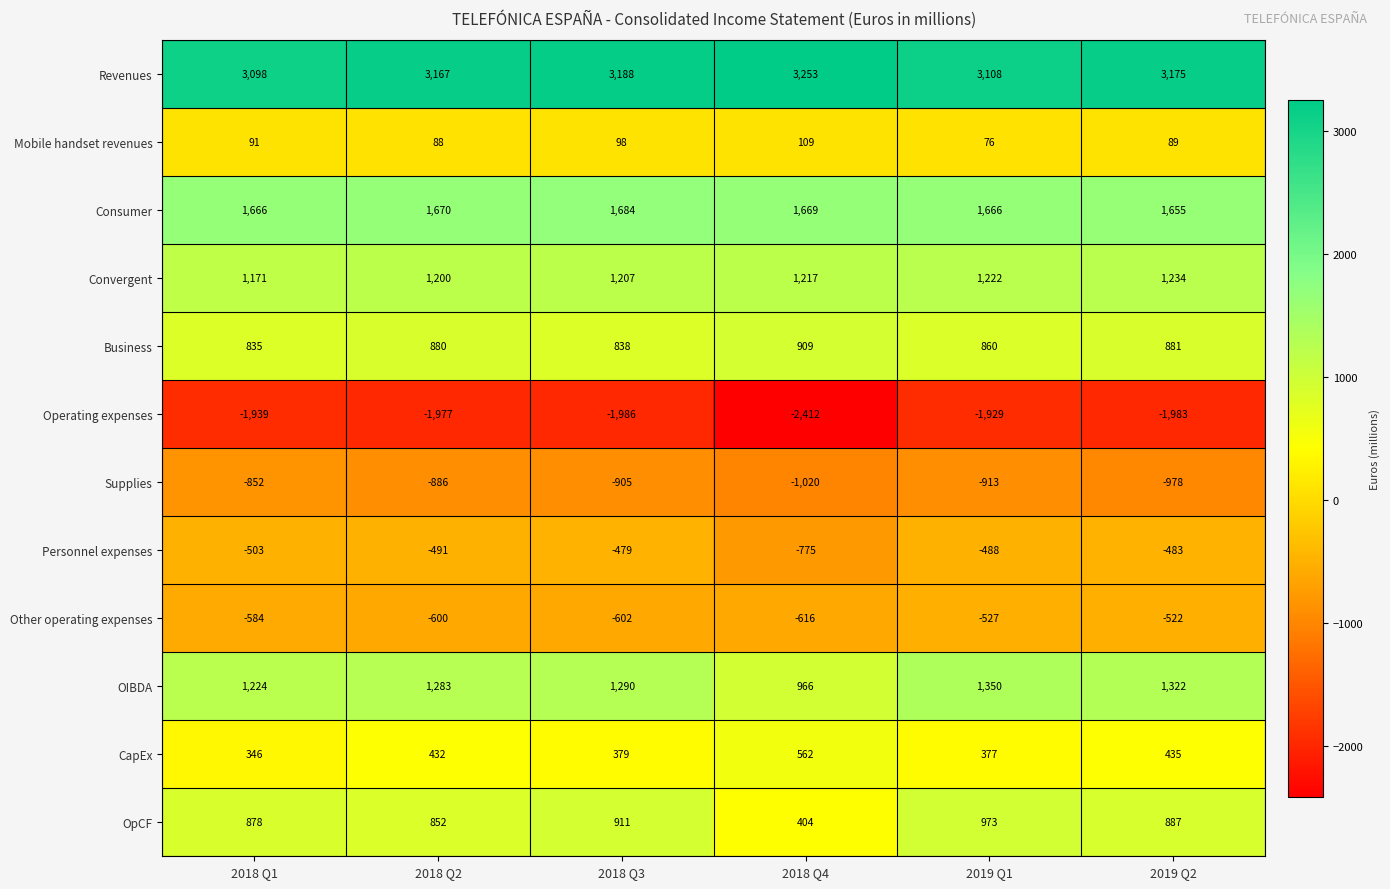

List the series in order of their peak value, highest first.

Revenues, Consumer, OIBDA, Convergent, OpCF, Business, CapEx, Mobile handset revenues, Personnel expenses, Other operating expenses, Supplies, Operating expenses